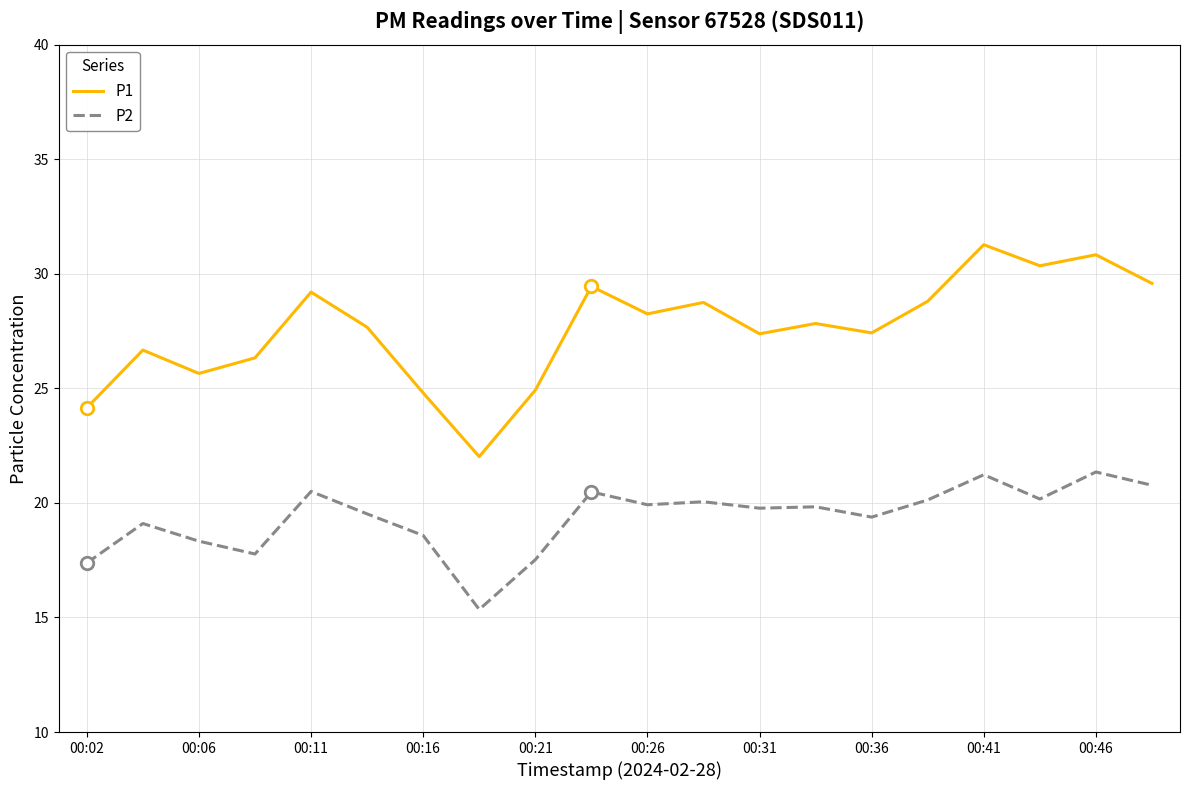

How many lines are shown in the chart?

2